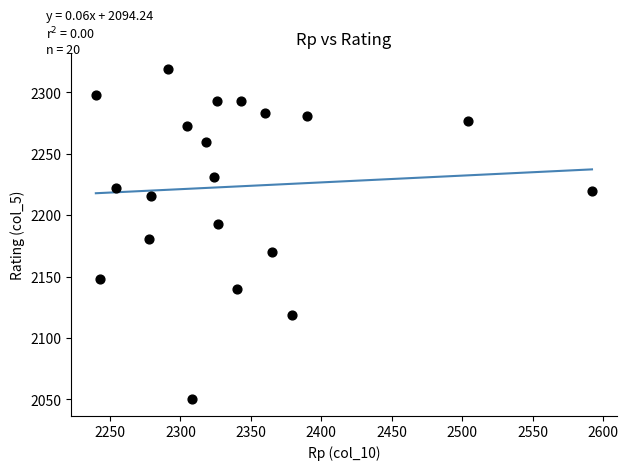

What Y value in the scatter plot is closest to 2184?

2181